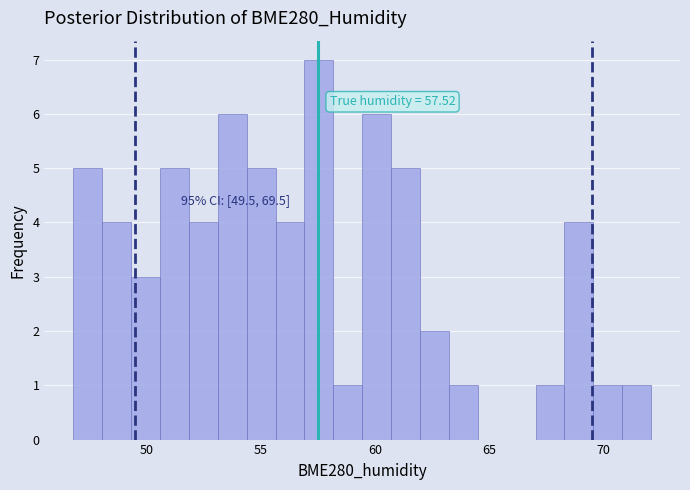

Around what value on the x-axis is the tallest bar? Give the approximate position of its centre, as read against the axis.

57.5